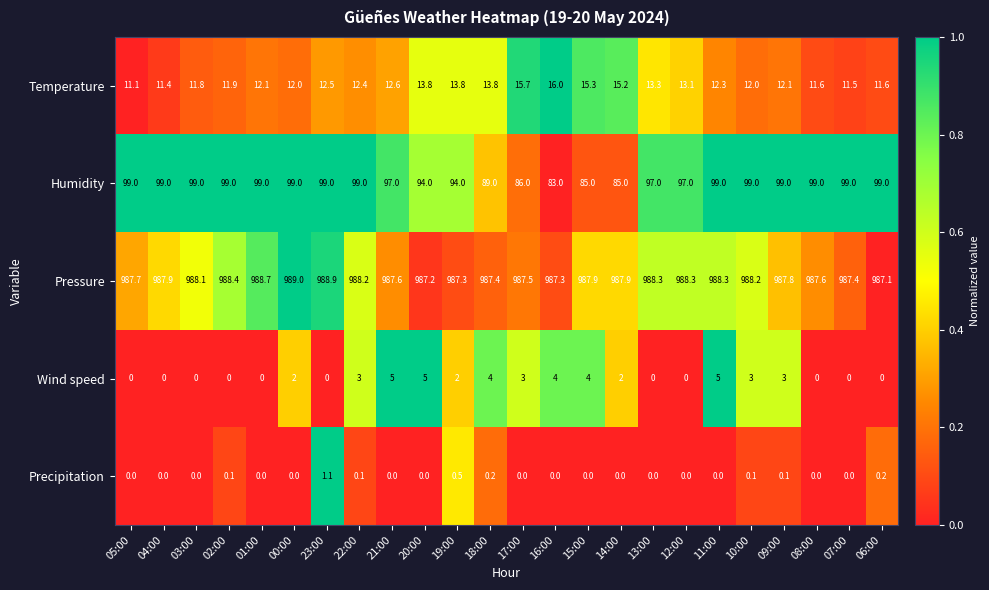

The Temperature series shows 18.1 at 03:00. True or false?

False